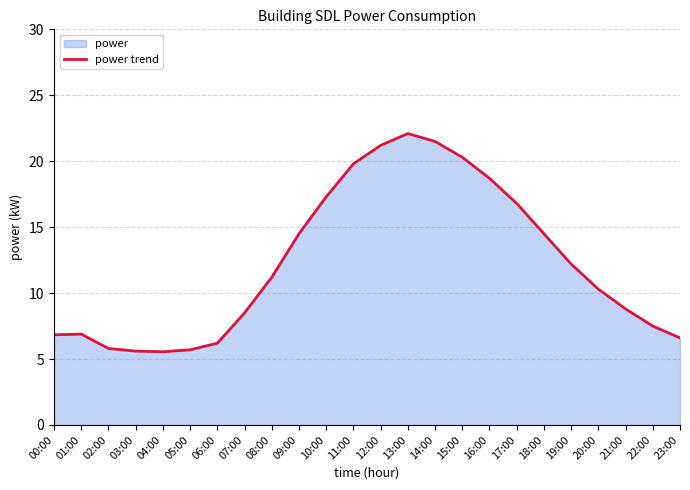

What is the change in value from 11:00 to 14:00?

+1.7